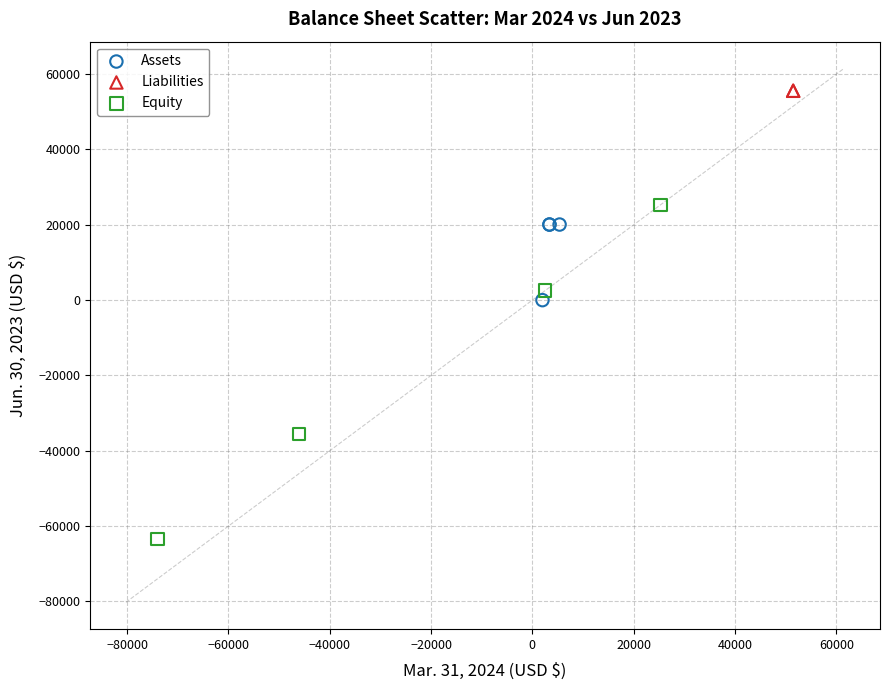

What are all the series names shown in the legend?

Assets, Liabilities, Equity